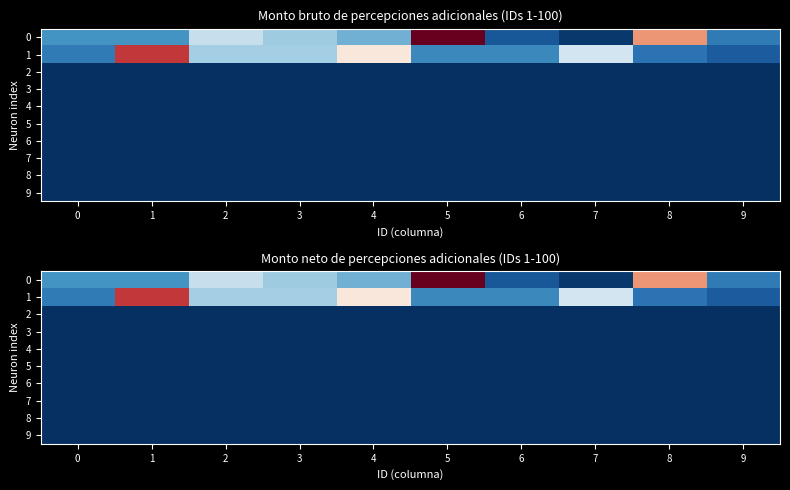

What is the approximate value of 1 at 7?

24007.5